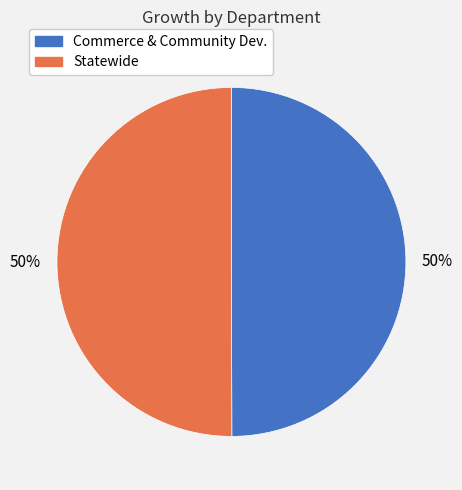

Count the number of slices in the pie.

2